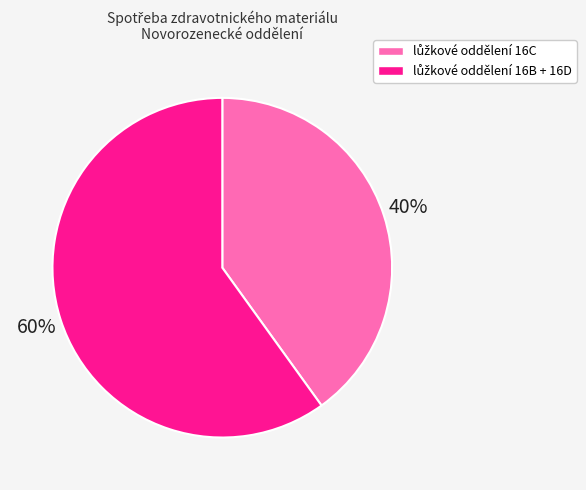

Is there any slice that represents more than half of the pie?

Yes